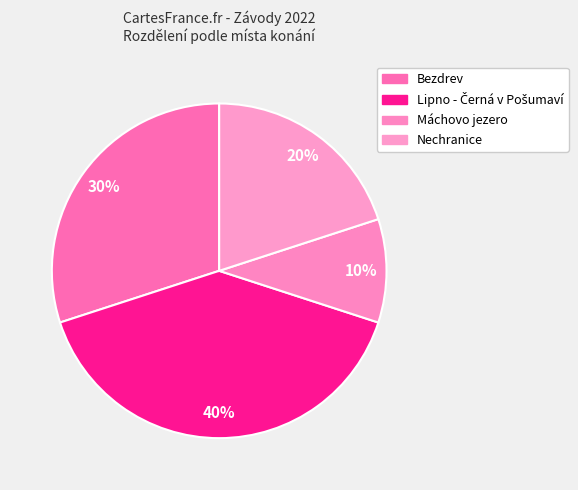

What portion of the pie excludes Bezdrev?

70.0%